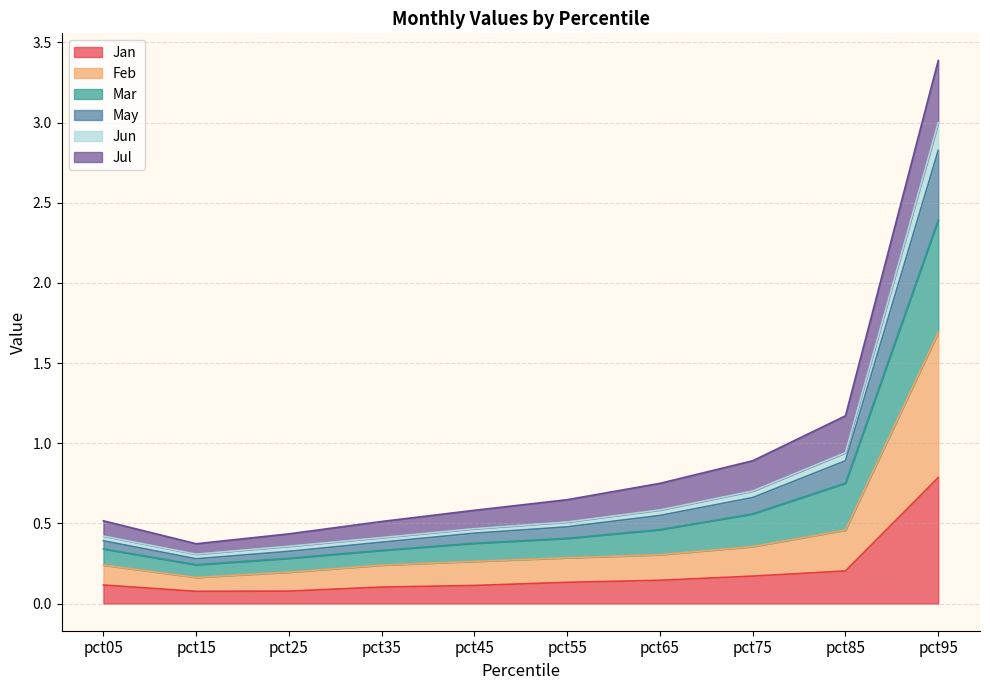

True or false: Feb and Jun intersect in this chart.

False